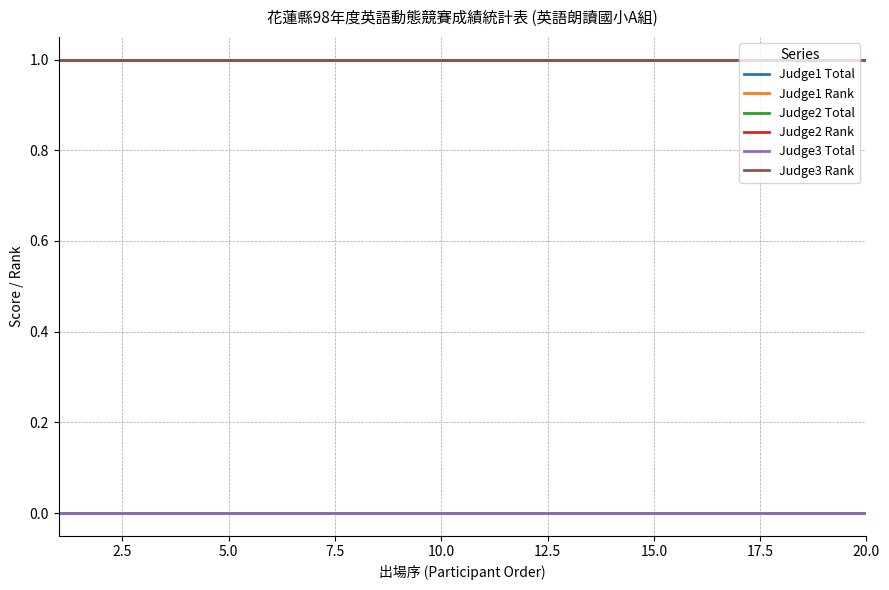

What is the value of the Judge2 Rank point at the 17th from the left?

1